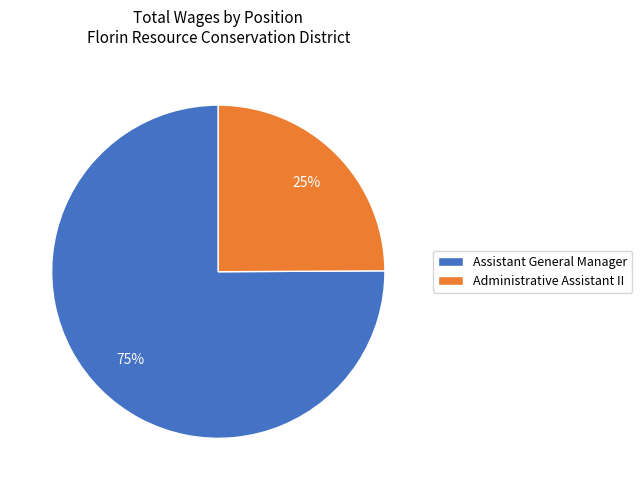

Which slice represents more than half of the pie?

Assistant General Manager